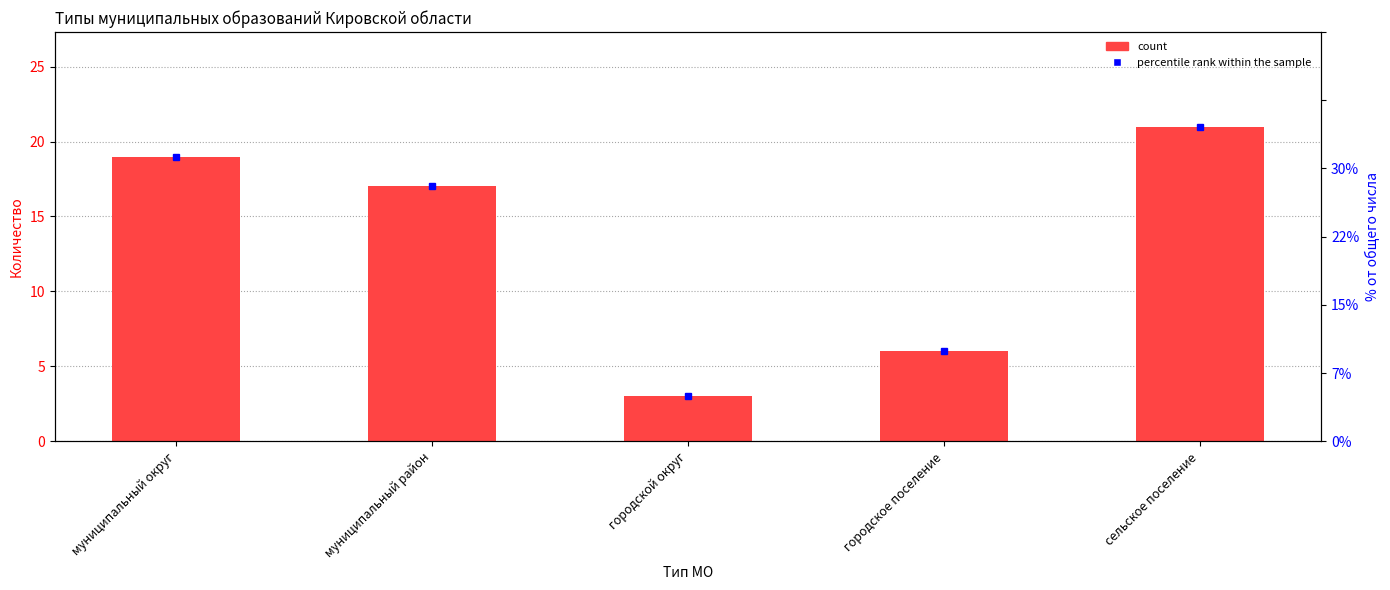

List the labels in order of value, smallest first.

городской округ, городское поселение, муниципальный район, муниципальный округ, сельское поселение